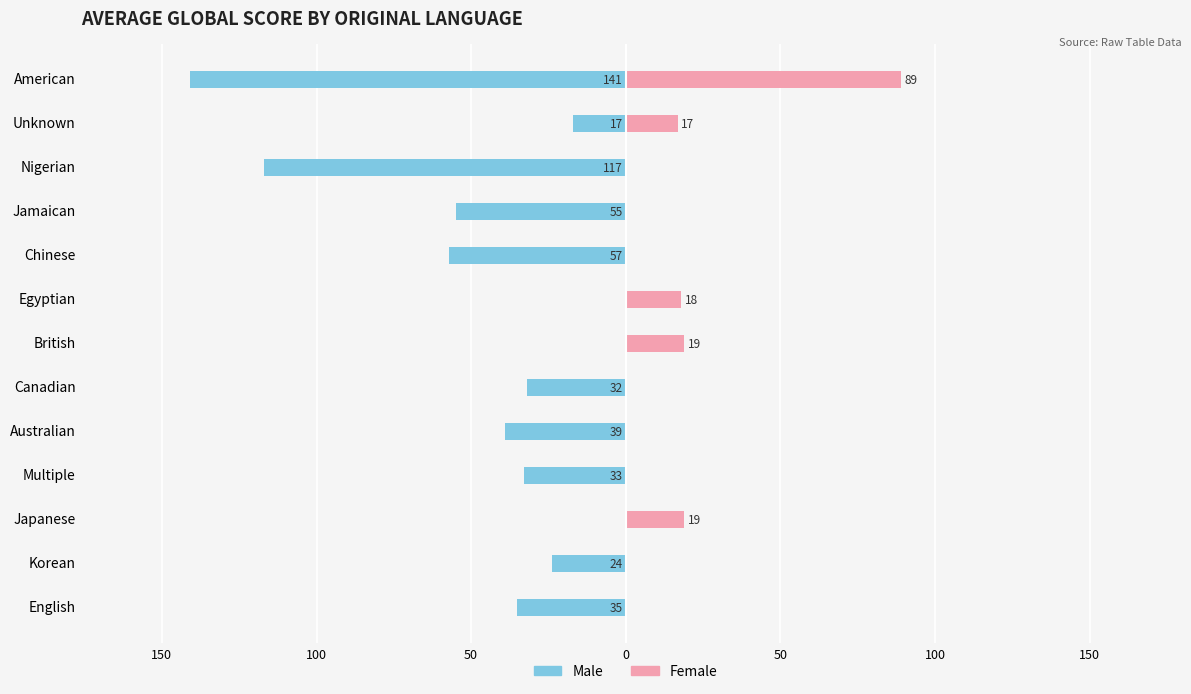

What is the difference between the Female values at American and Australian?

89